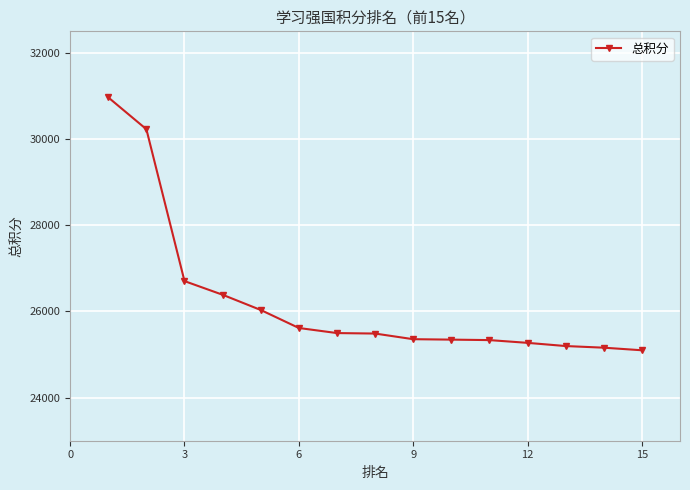

What is the value of the 5th point from the left?

26034